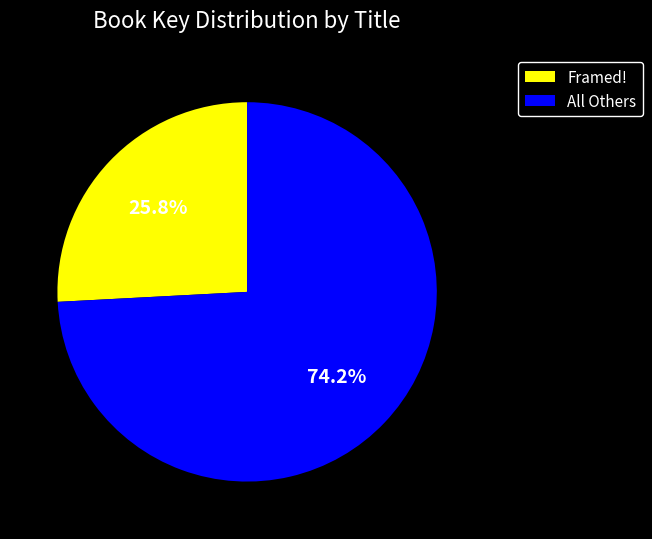

Between All Others and Framed!, which is larger?

All Others